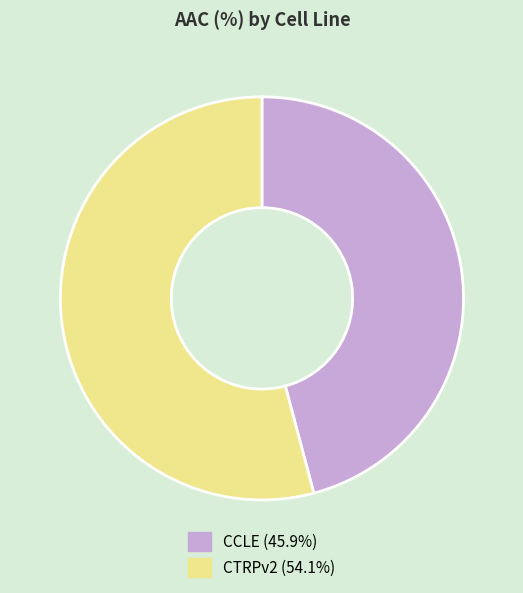

How many slices are in this pie chart?

2